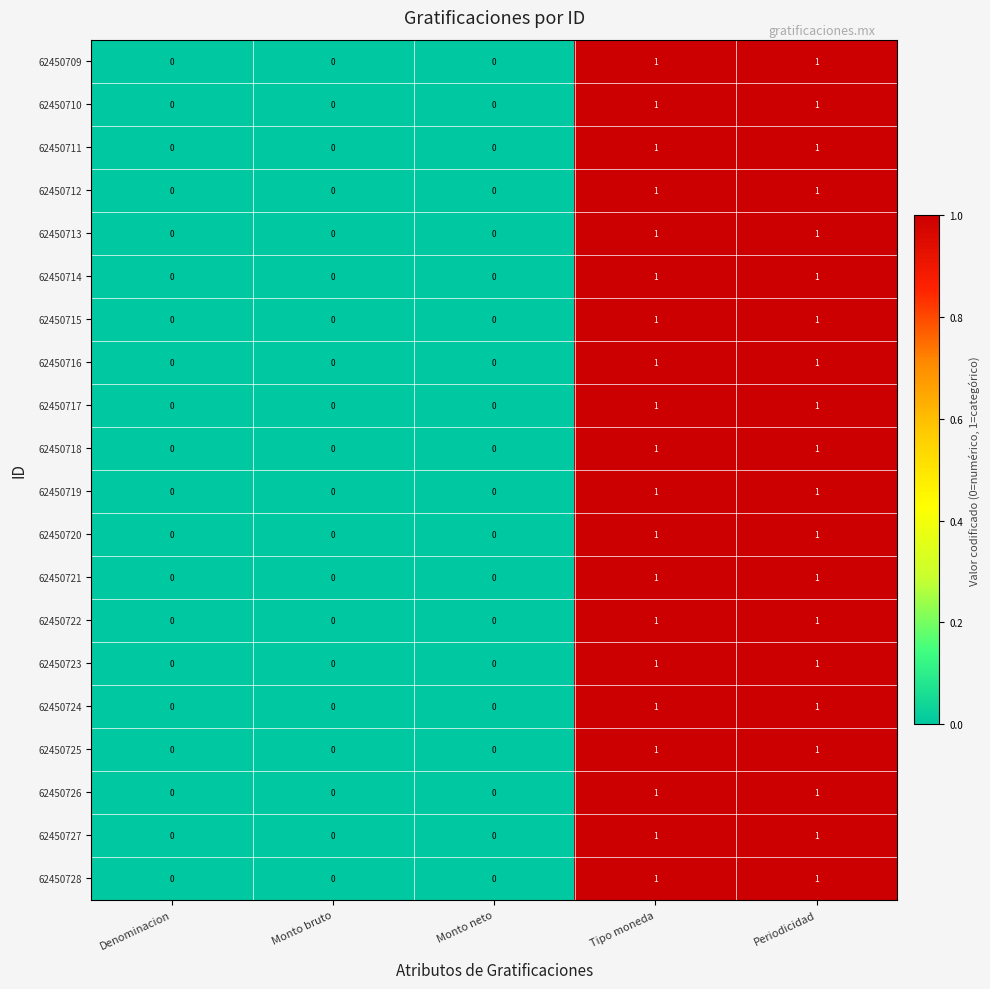

How many 62450717 values are between 0 and 1?

5